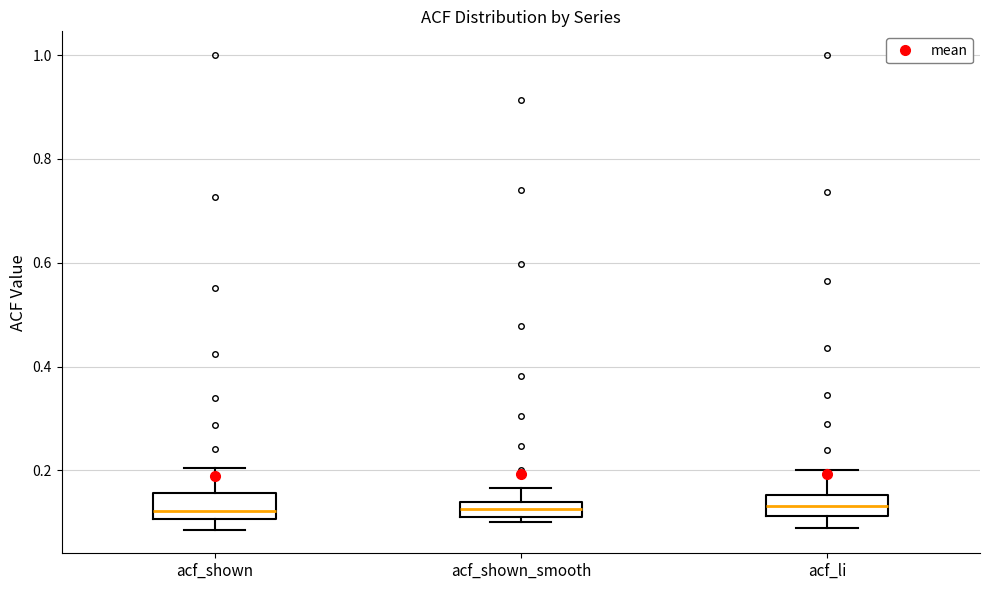

Where is the upper edge of the box for acf_shown_smooth on the y-axis? The values are not printed on the chart, so give them approximately, as read against the axis.

0.14